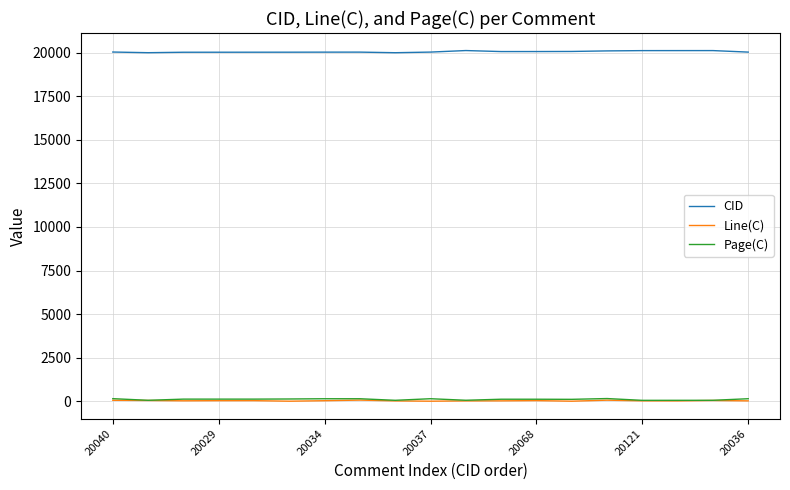

True or false: CID and Line(C) intersect in this chart.

False